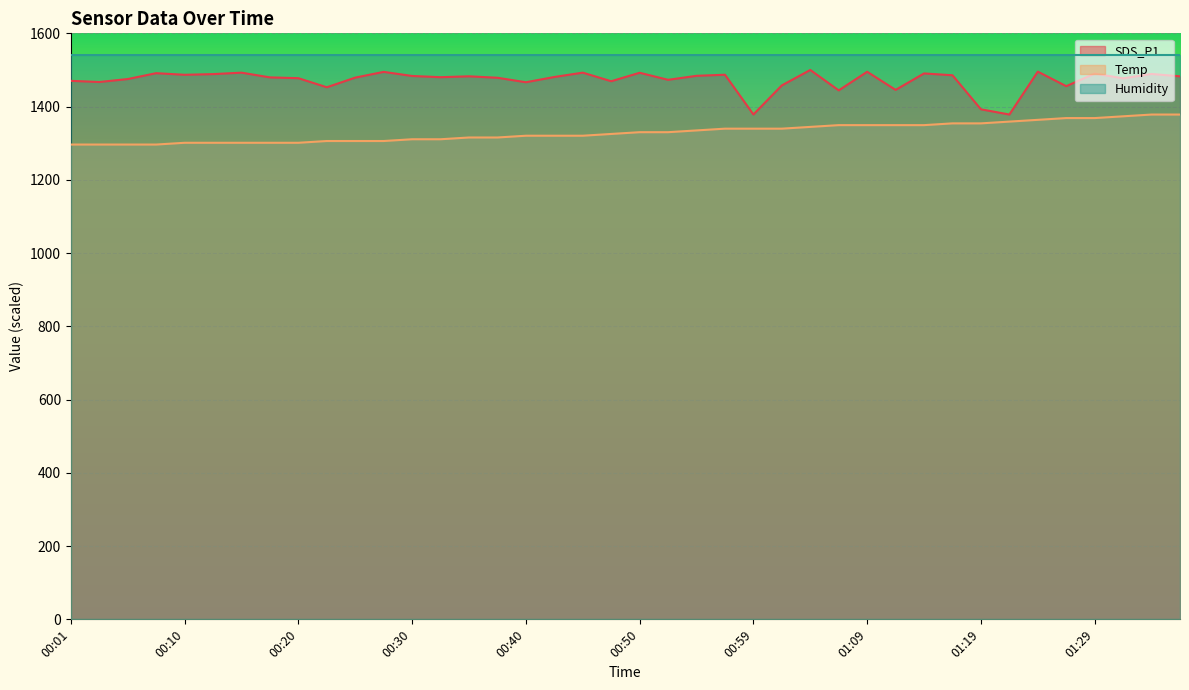

Is the value of SDS_P1 at 00:20 greater than the value of Temp at 00:13?

Yes